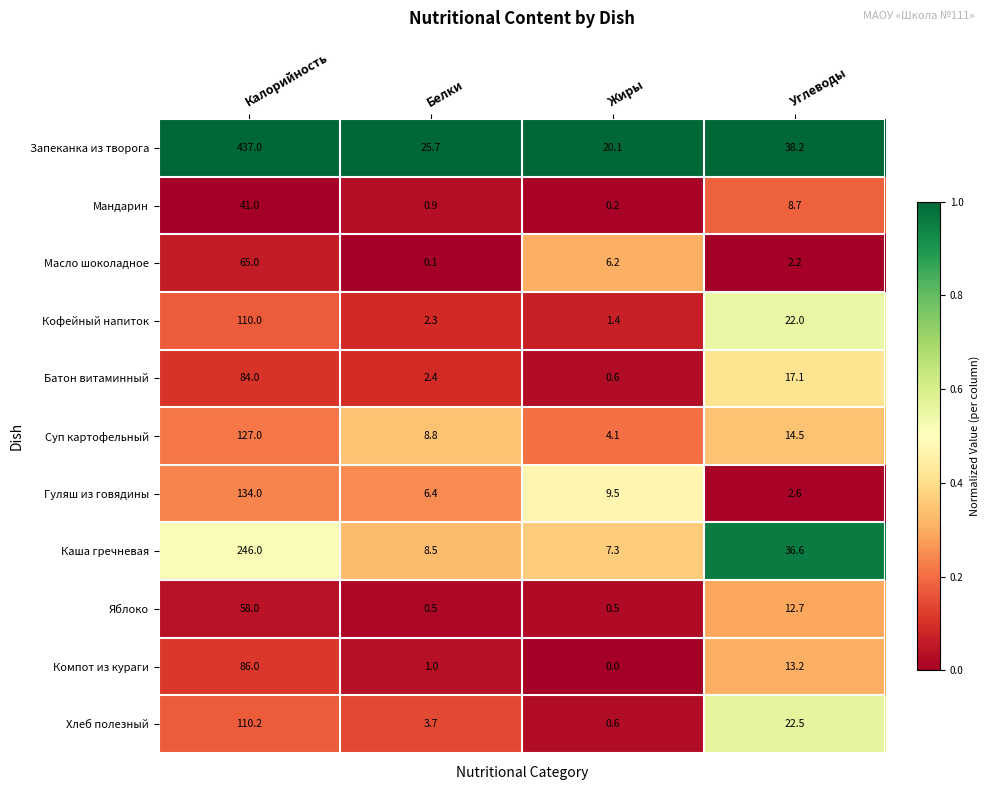

Which series changed the most between Белки and Углеводы?

Каша гречневая